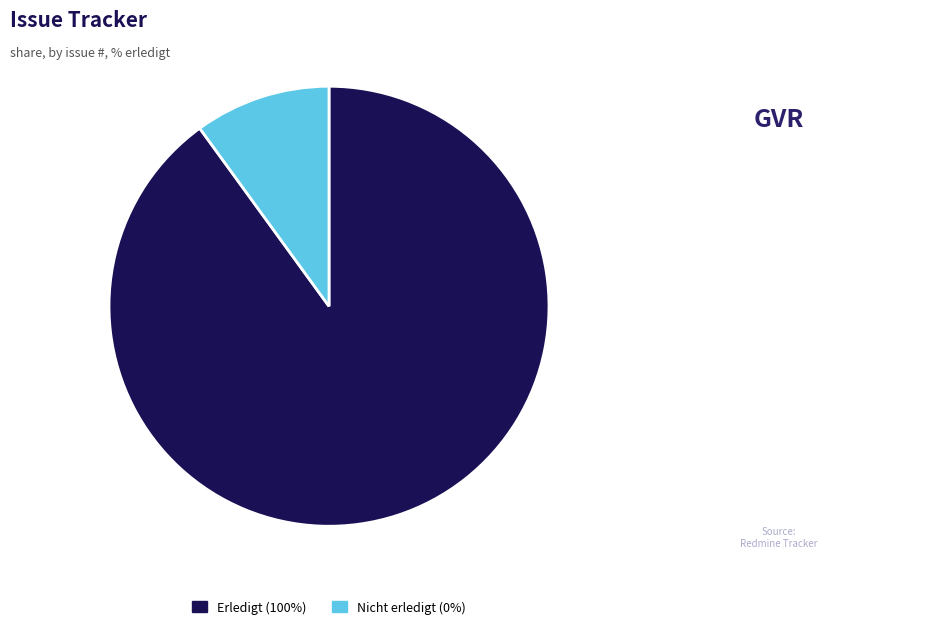

What is the smallest slice in the pie chart?

Nicht erledigt (0%)